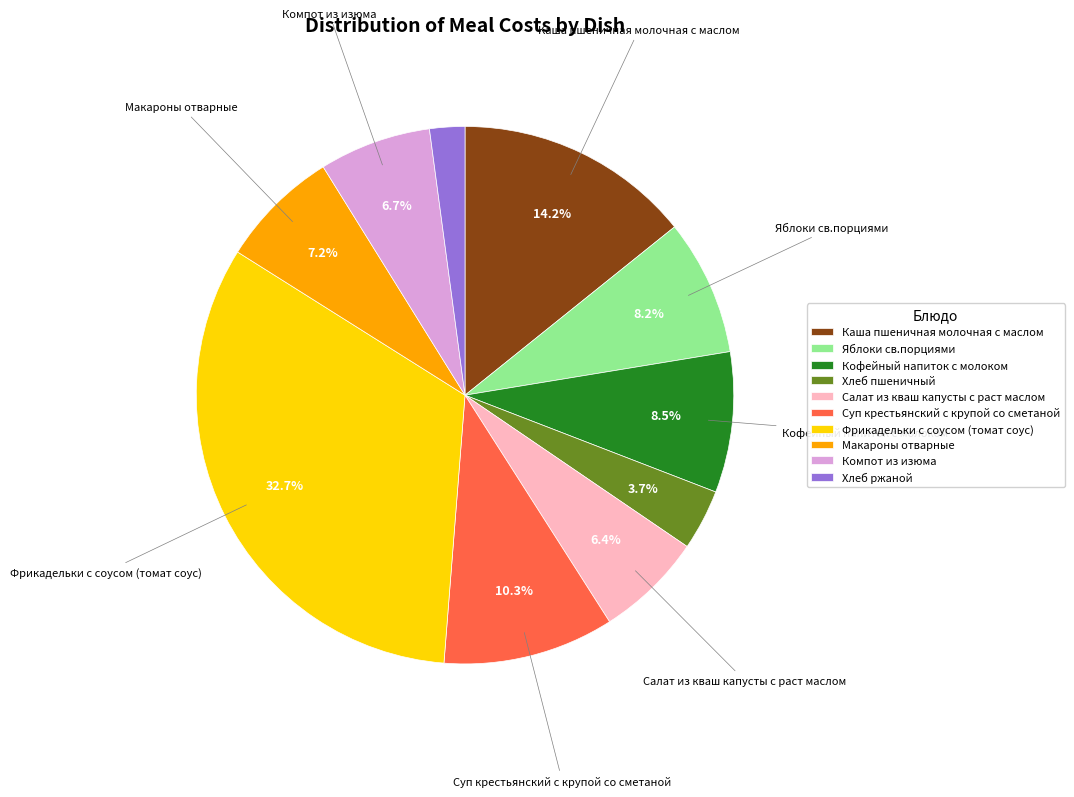

Which slice is the smallest?

Хлеб ржаной